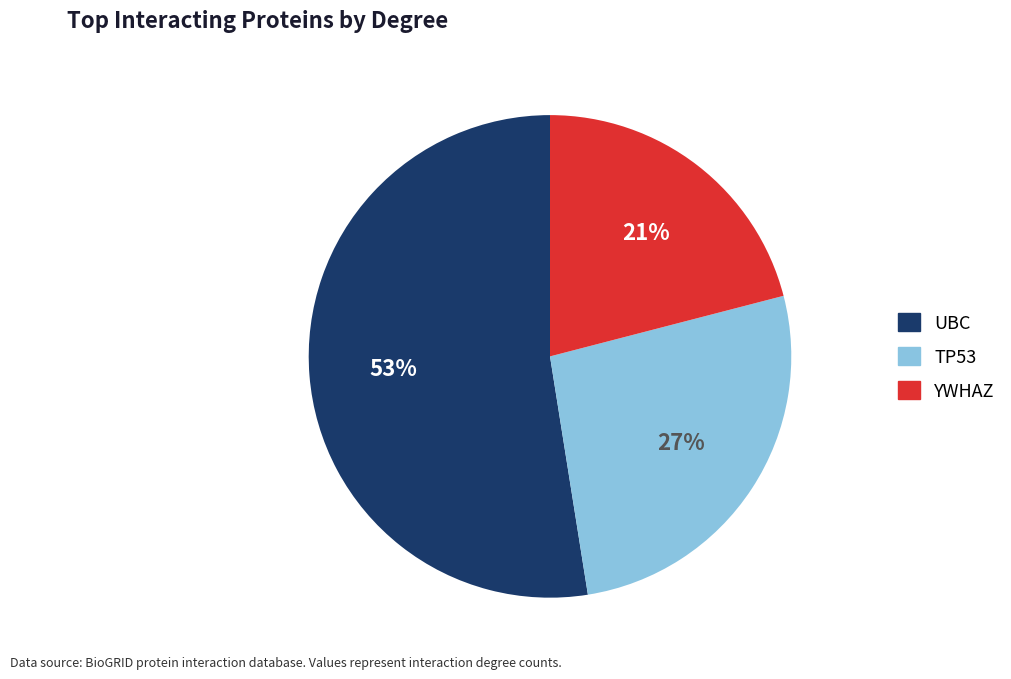

How many slices are in this pie chart?

3